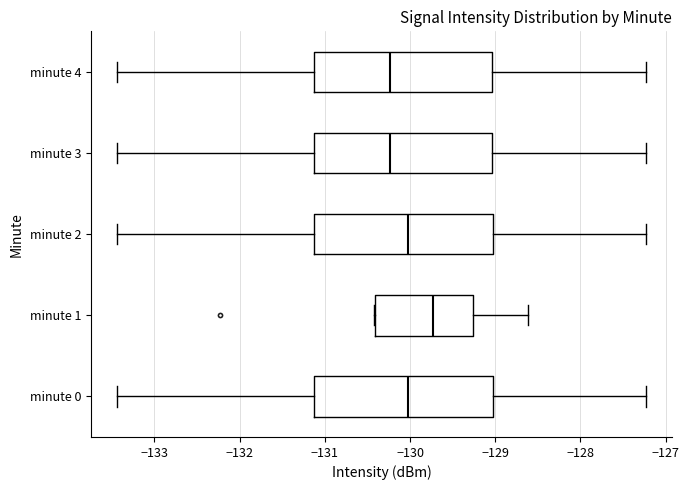

Reading bottom to top, read every box against the x-axis: the position of its median line, the range the box covers, and the ends of its whiskers. The values are not printed on the chart, so give them approximately, as read against the axis.

minute 0: median -130.0, box -131.1 to -129.0, whiskers -133.4 to -127.2
minute 1: median -129.7, box -130.4 to -129.3, whiskers -130.4 to -128.6
minute 2: median -130.0, box -131.1 to -129.0, whiskers -133.4 to -127.2
minute 3: median -130.2, box -131.1 to -129.0, whiskers -133.4 to -127.2
minute 4: median -130.2, box -131.1 to -129.0, whiskers -133.4 to -127.2